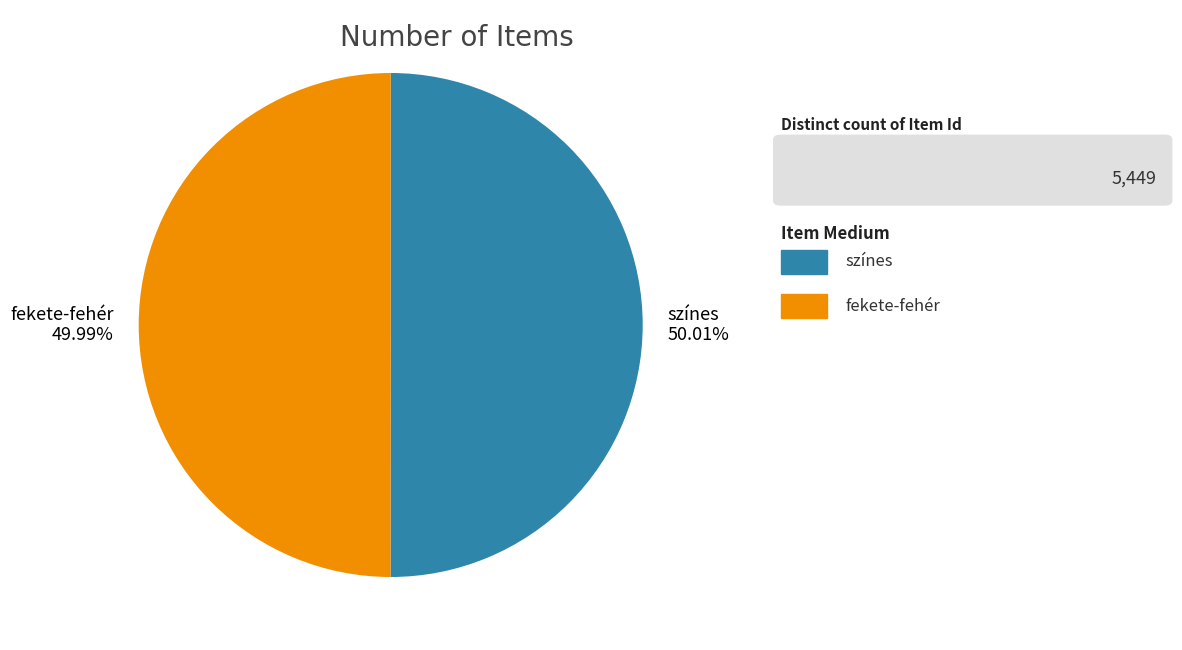

What is the ratio of the value at fekete-fehér 49.99% to the value at színes 50.01%?

1.0